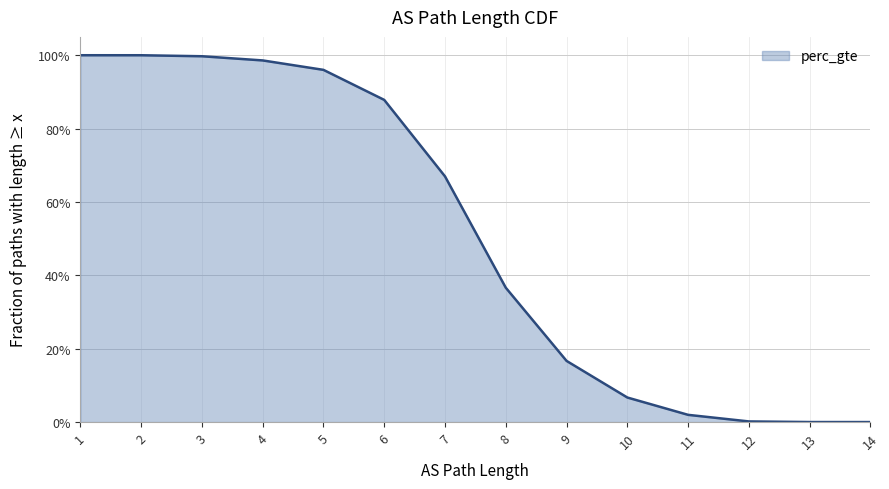

Which label corresponds to the smallest value in the chart?

14